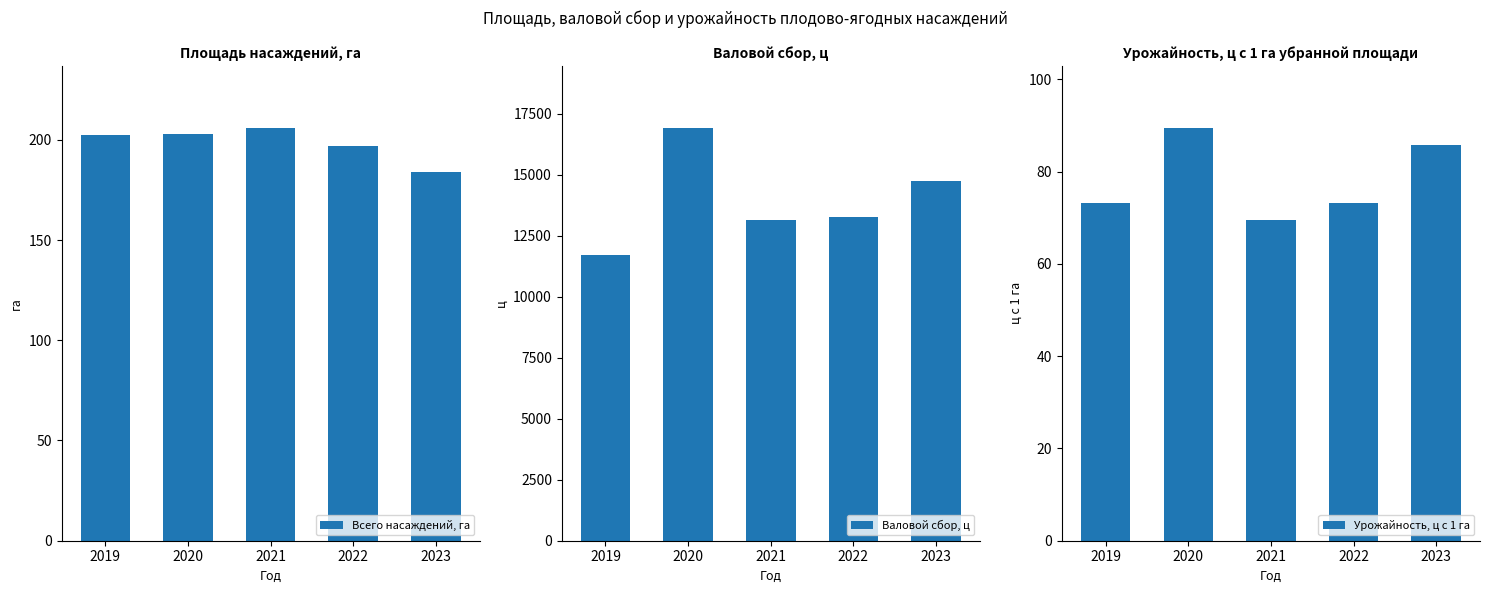

How many series are shown in this chart?

3